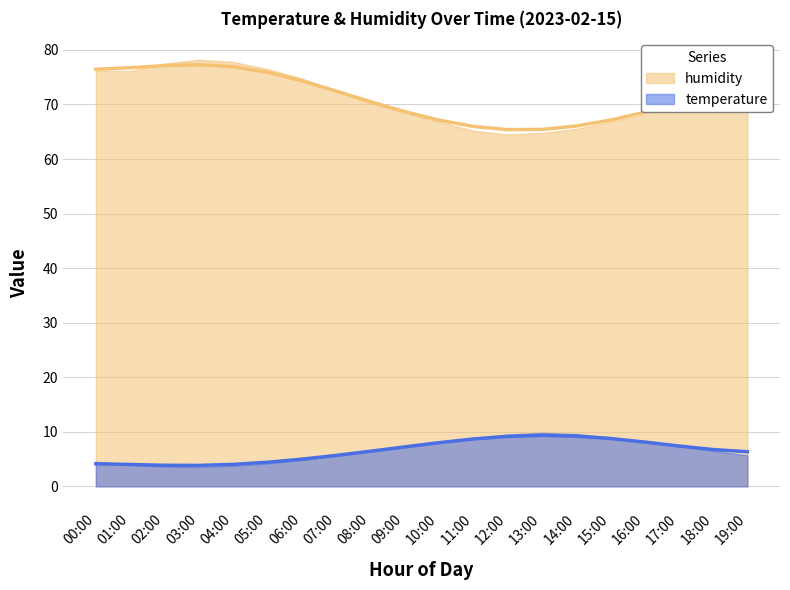

How many lines are shown in the chart?

2